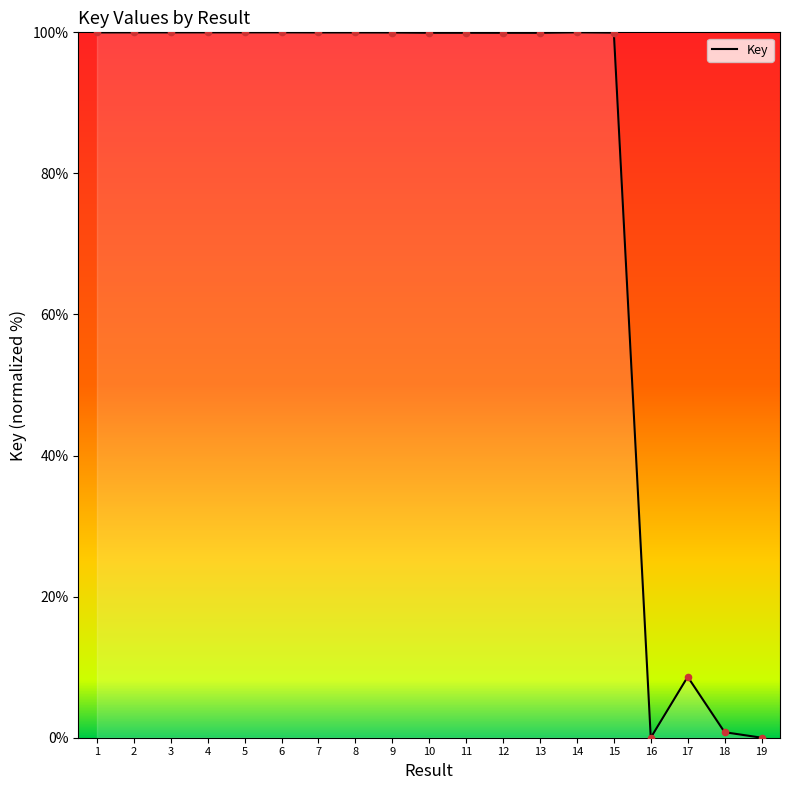

What is the change in value from 1 to 13?

-0.1